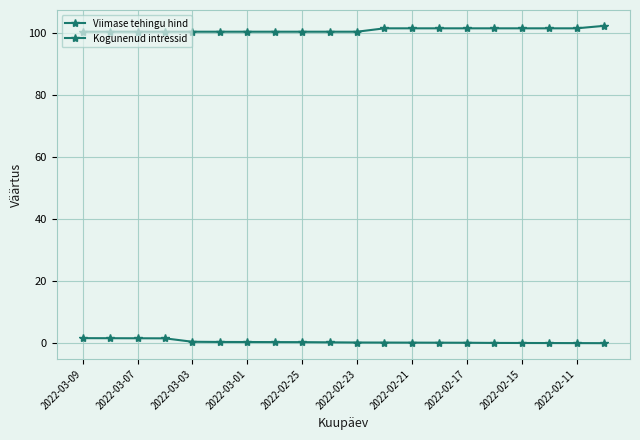

How many lines are shown in the chart?

2